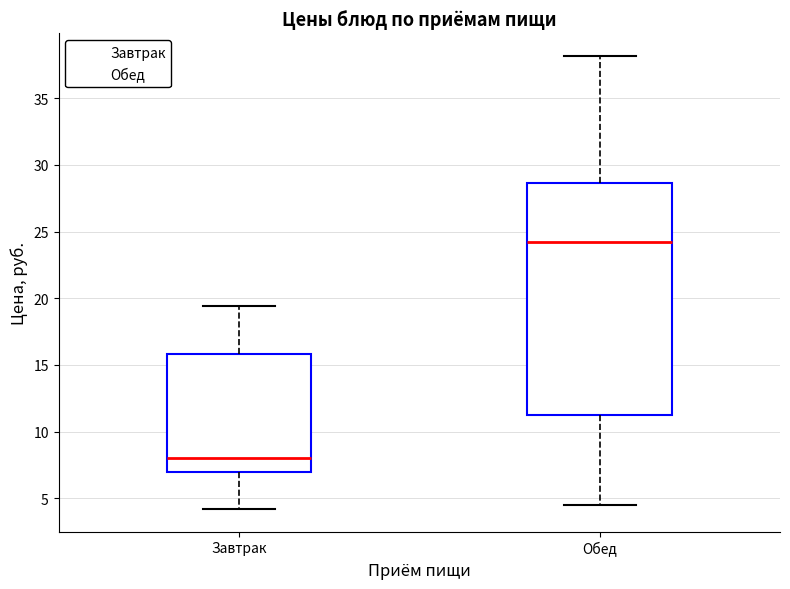

Reading left to right, transcribe this box plot: for each box, give where its median line is, the range the box spans, and where its two whiskers end, as read against the y-axis. The values are not printed on the chart, so give them approximately, as read against the axis.

Завтрак: median 8.0, box 7.0 to 16.0, whiskers 4.0 to 19.5
Обед: median 24.5, box 11.5 to 28.5, whiskers 4.5 to 38.0